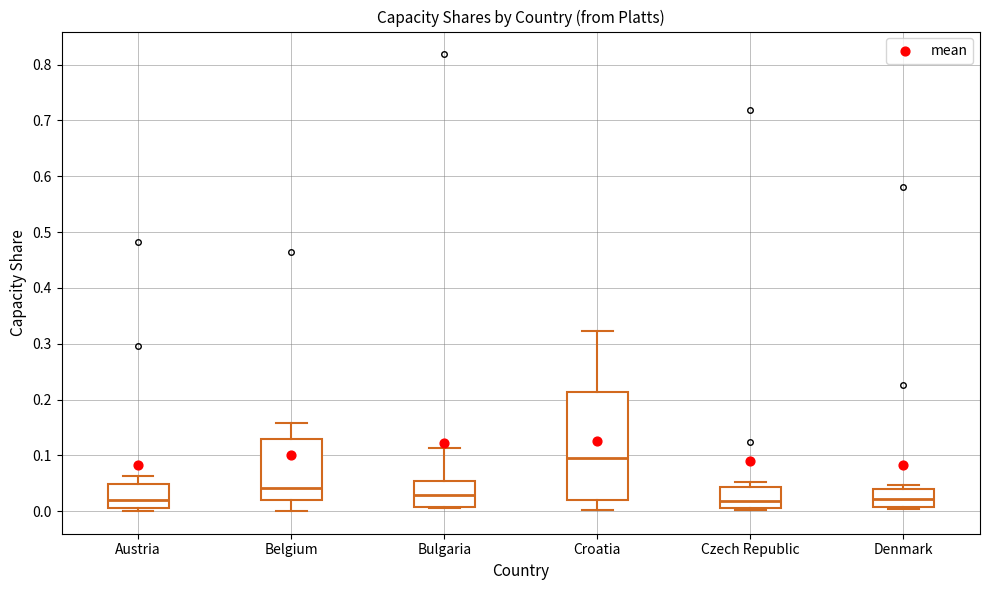

Which box is the tallest, from its lower edge to its upper edge?

Croatia